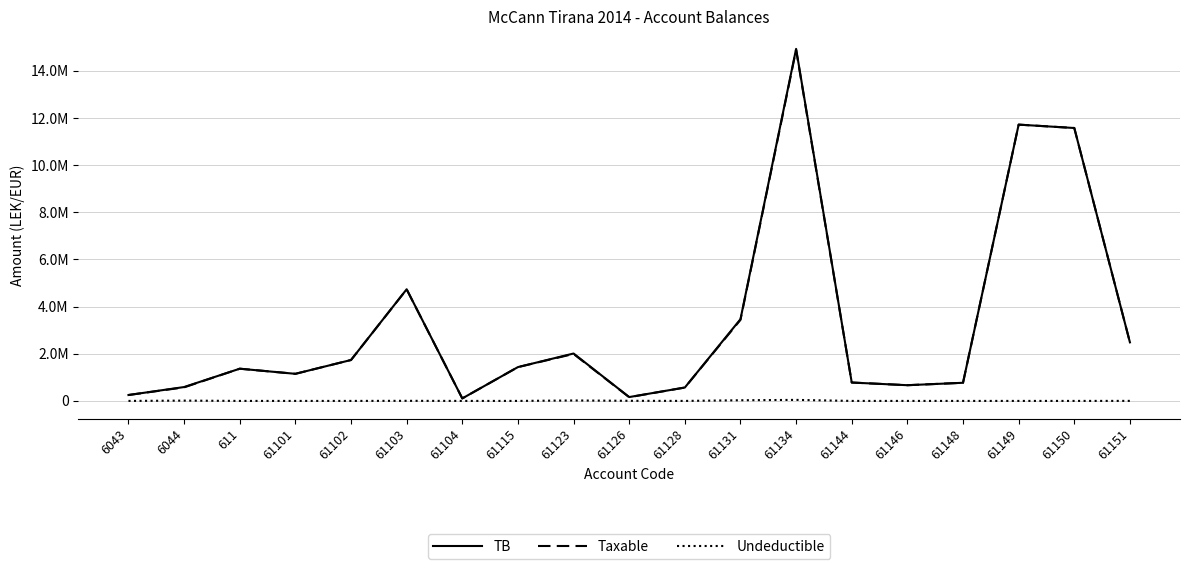

What are all the series names shown in the legend?

TB, Taxable, Undeductible